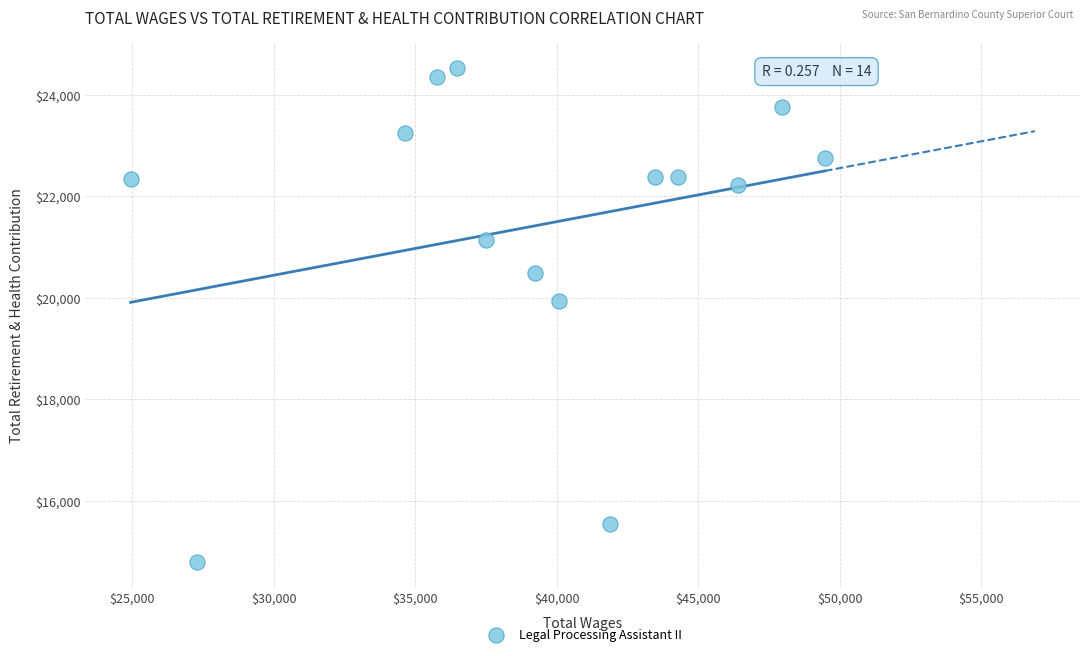

What Y value in the scatter plot is closest to 19663?

19943